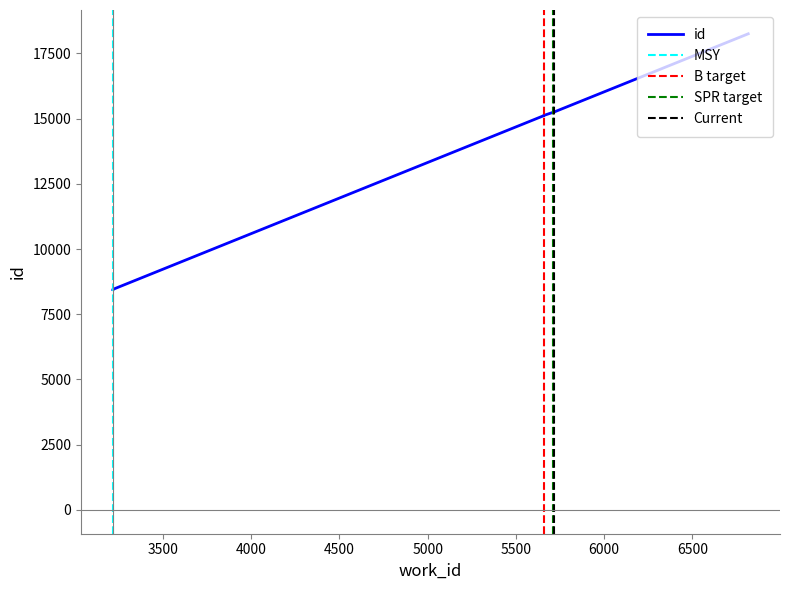

Between 5713 and 3216, which is larger?

5713